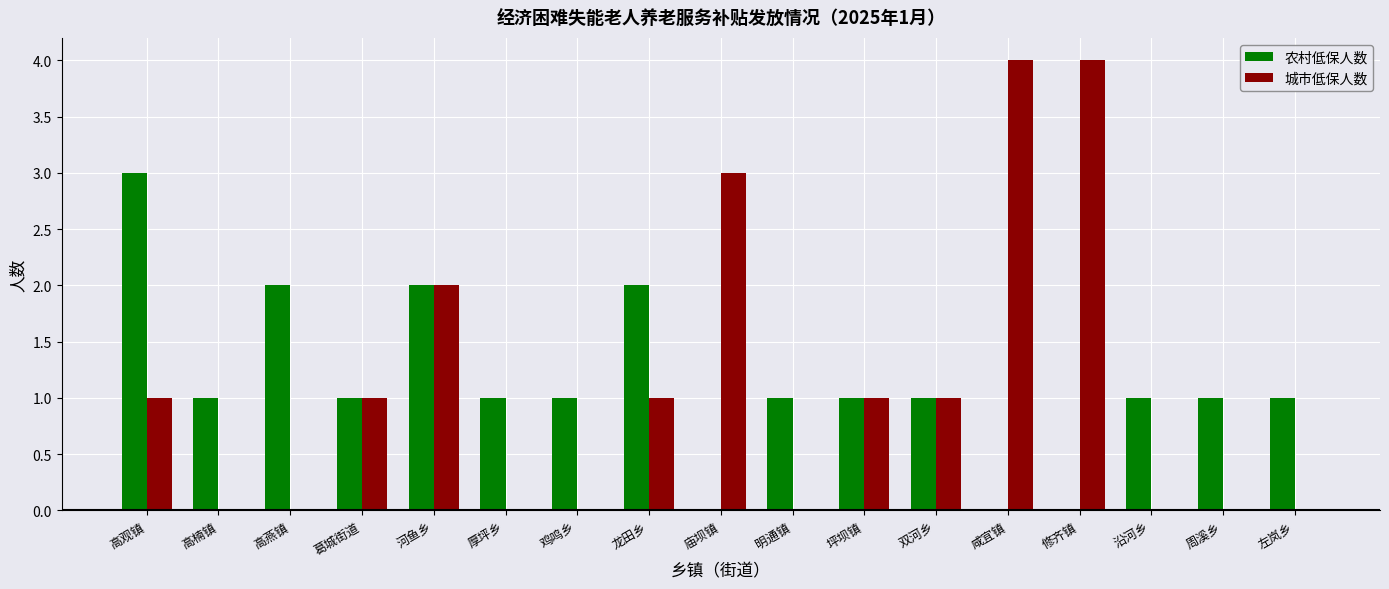

What is the greatest value displayed?

4